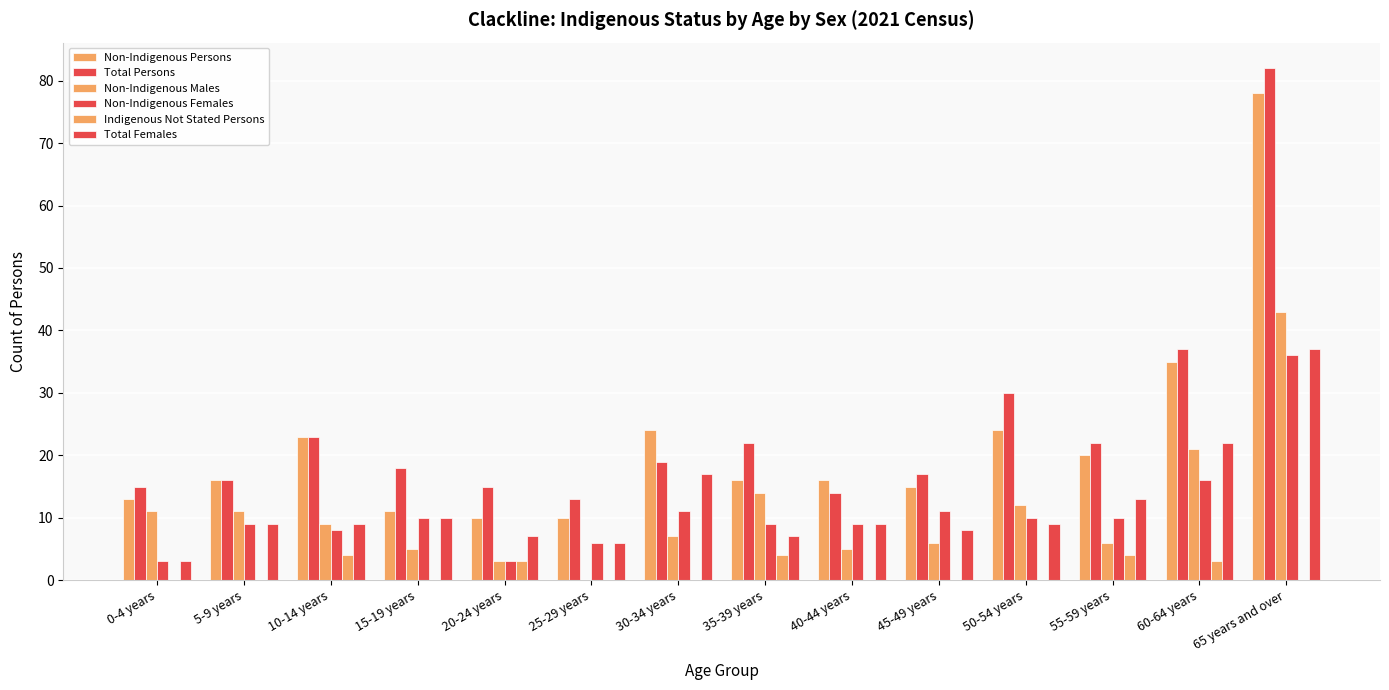

True or false: Non-Indigenous Persons has a value of 10 at 25-29 years.

True